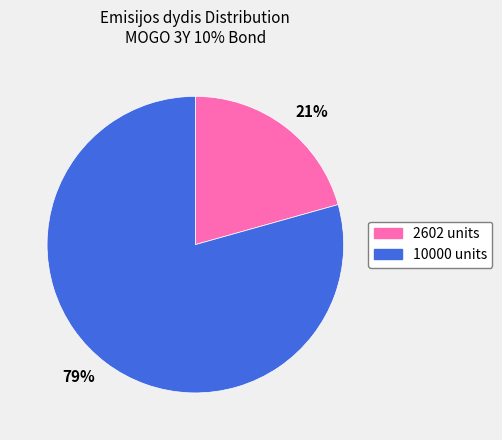

Is it true that 79% is 79% of the pie?

True